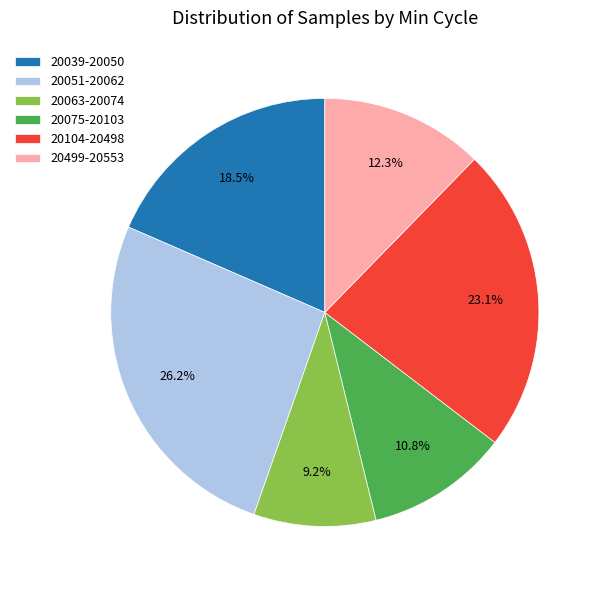

How many slices are in this pie chart?

6